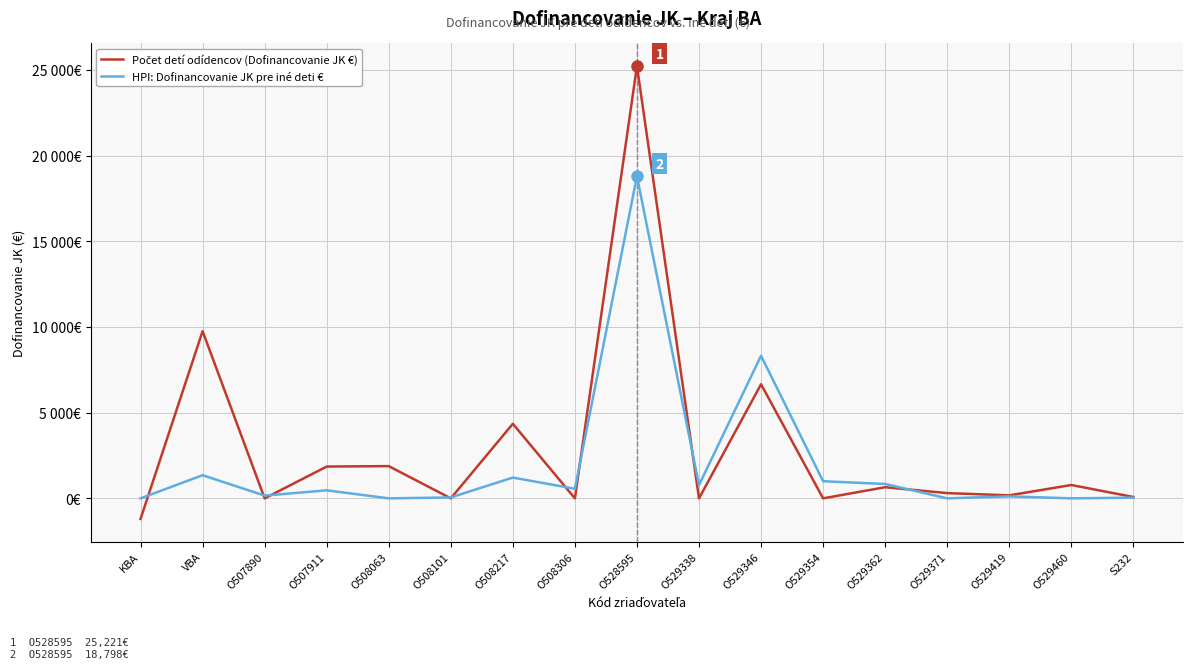

How many intersections are there between Počet detí odídencov (Dofinancovanie JK €) and HPI: Dofinancovanie JK pre iné deti €?

9